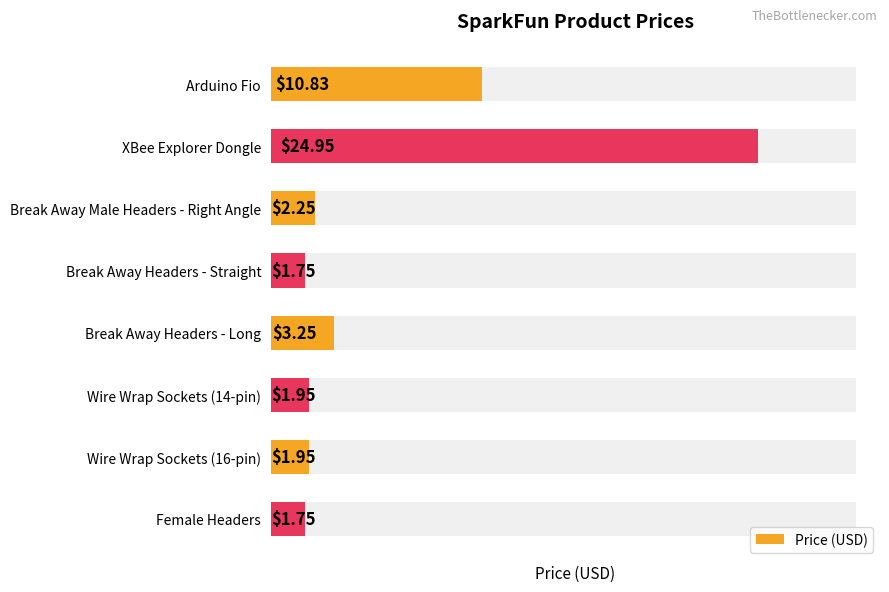

List the labels in order of value, smallest first.

Break Away Headers - Straight, Female Headers, Wire Wrap Sockets (14-pin), Wire Wrap Sockets (16-pin), Break Away Male Headers - Right Angle, Break Away Headers - Long, Arduino Fio, XBee Explorer Dongle